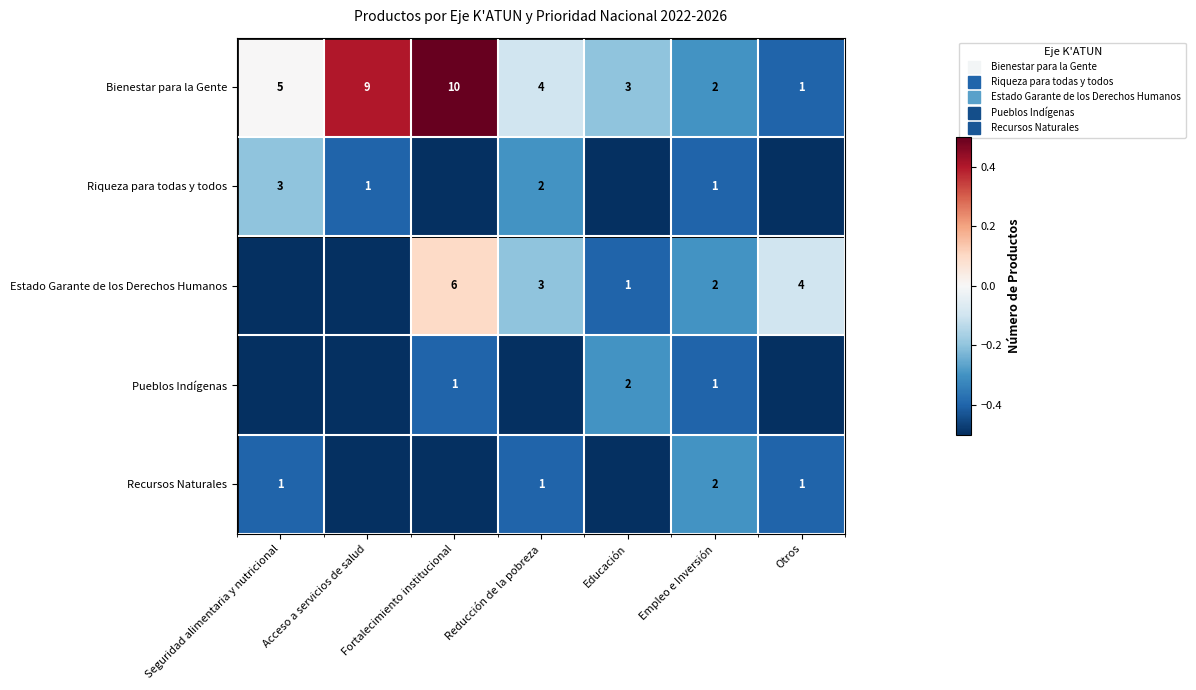

Which category has the highest value across all series?

Fortalecimiento institucional